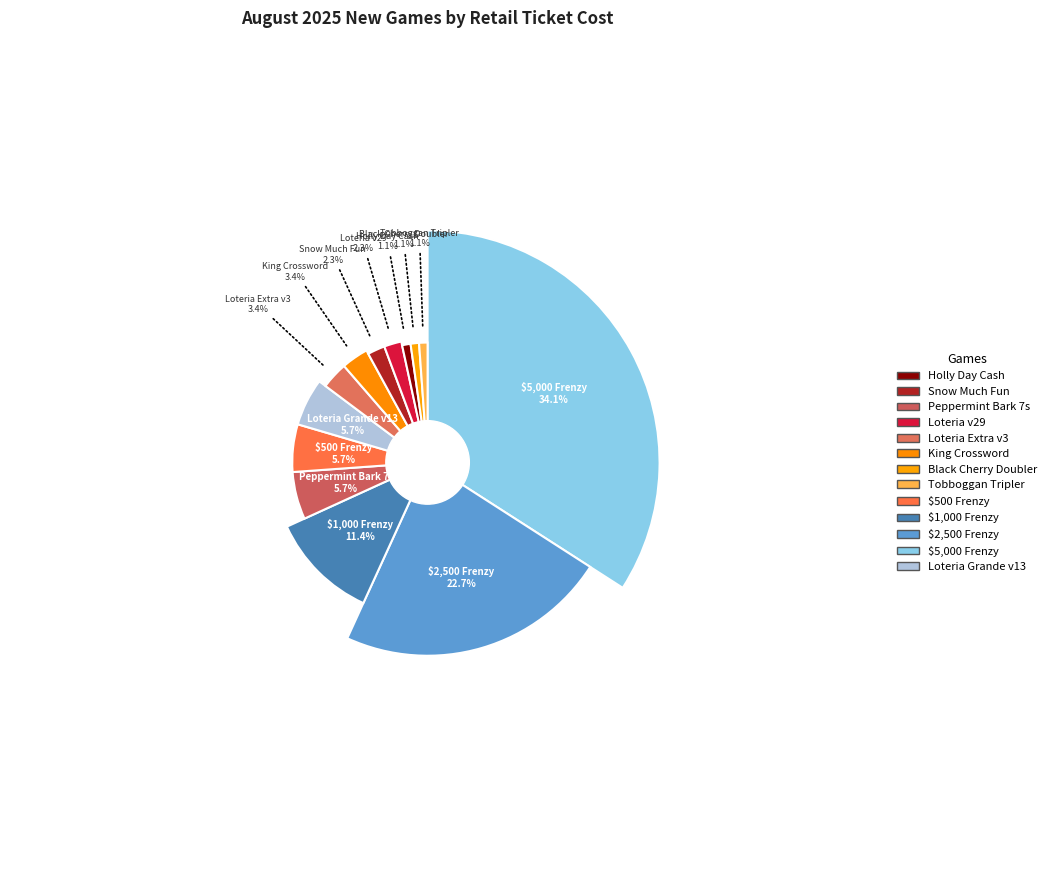

True or false: $5,000 Frenzy accounts for 34% of the total.

True